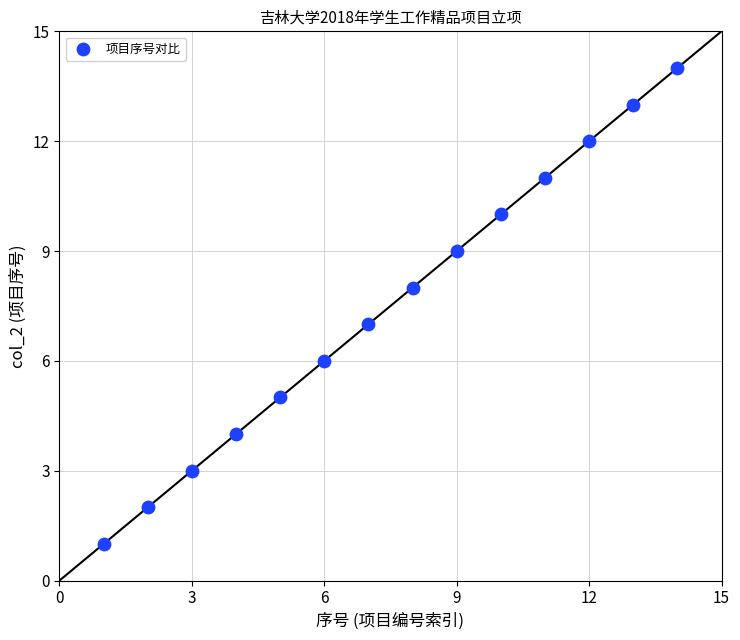

What is the range of X values (max minus min)?

13